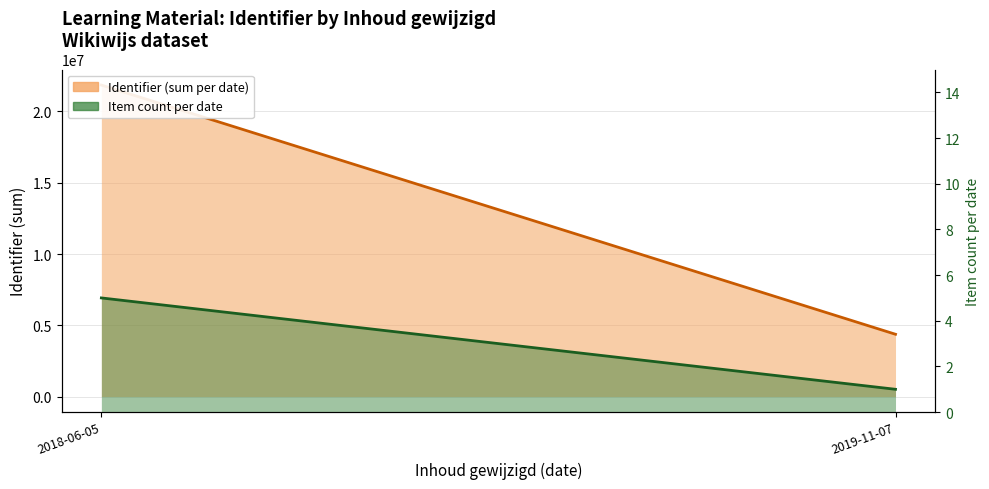

What is the average value of the Item count per date series?

3